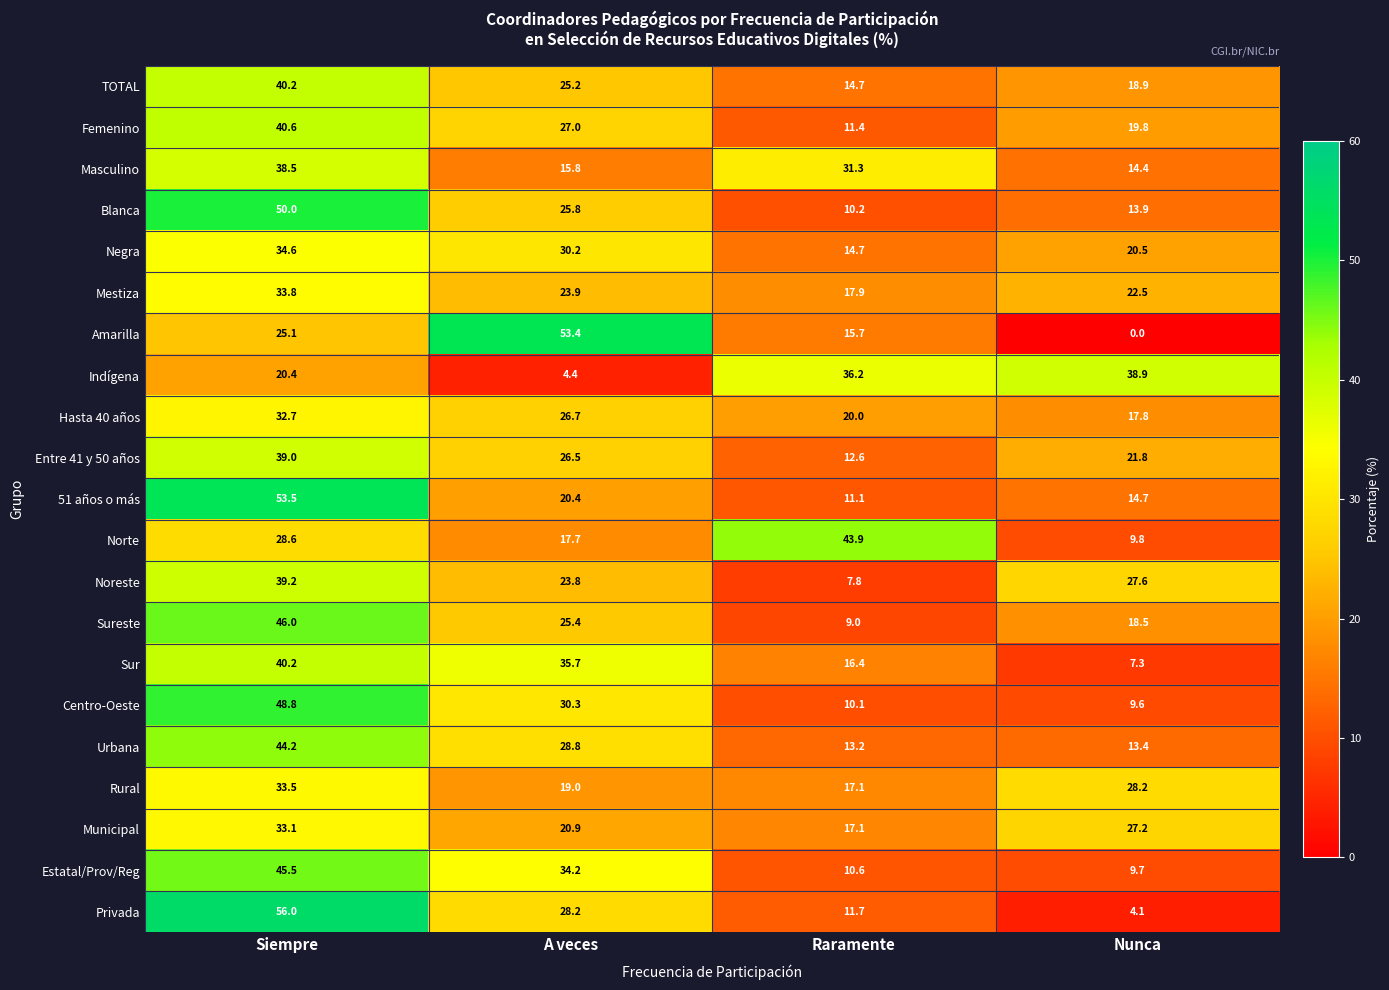

At which label does Sureste first exceed 25?

Siempre